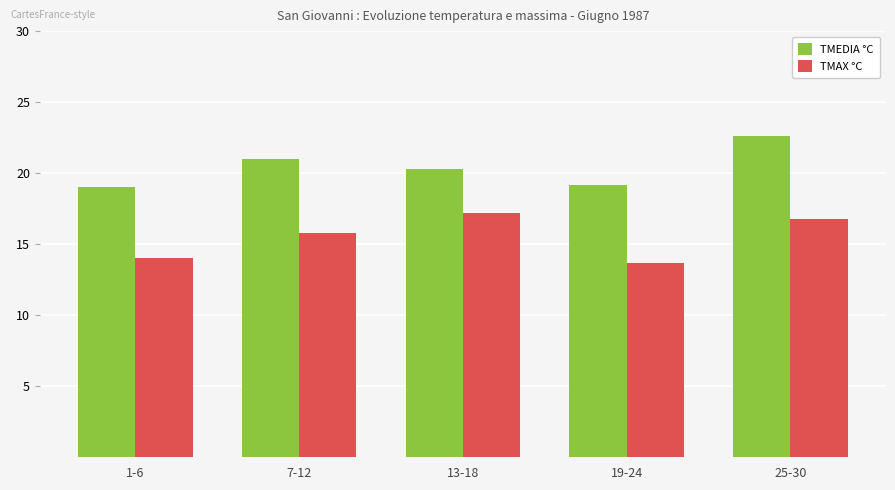

Reading left to right, list all the values displayed in this chart.

TMEDIA °C: 19.0	21.0	20.3	19.2	22.6
TMAX °C: 14.0	15.8	17.2	13.7	16.8